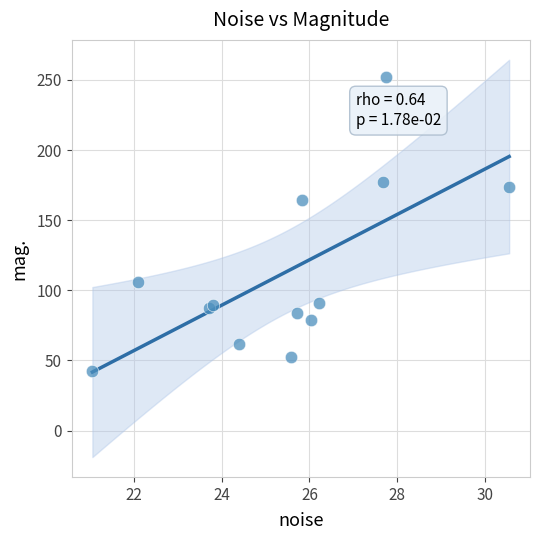

What Y value in the scatter plot is closest to 147?

164.3